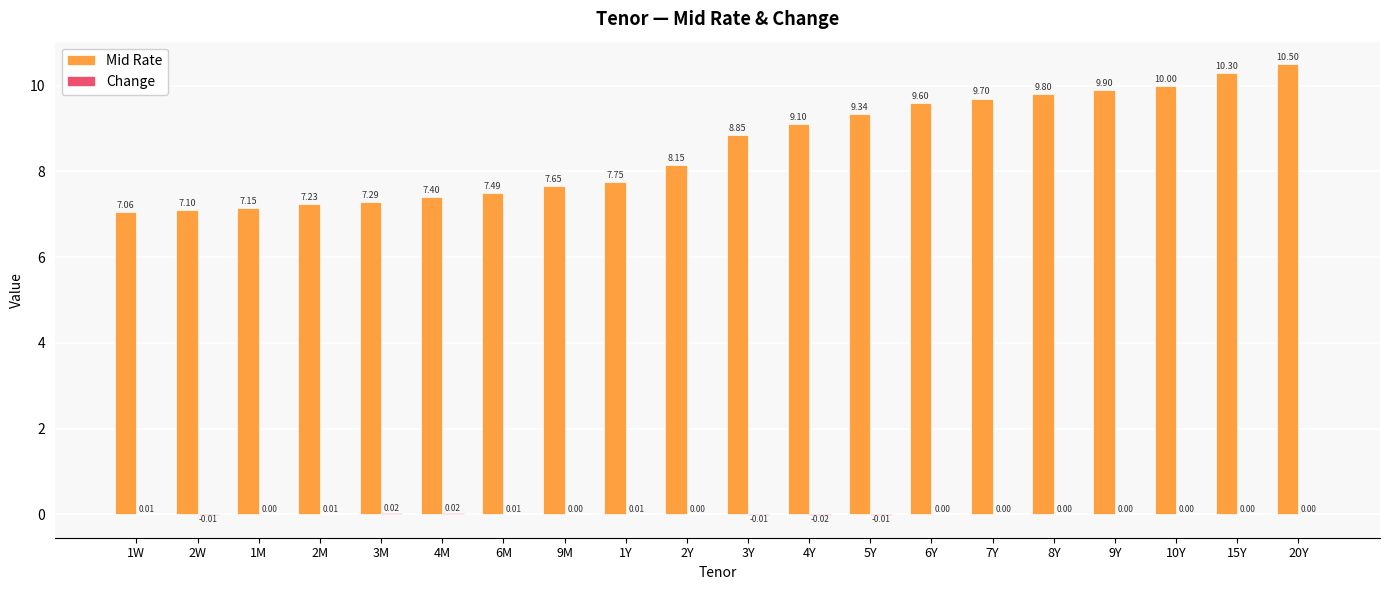

What is the total value across all series at 4Y?

9.1